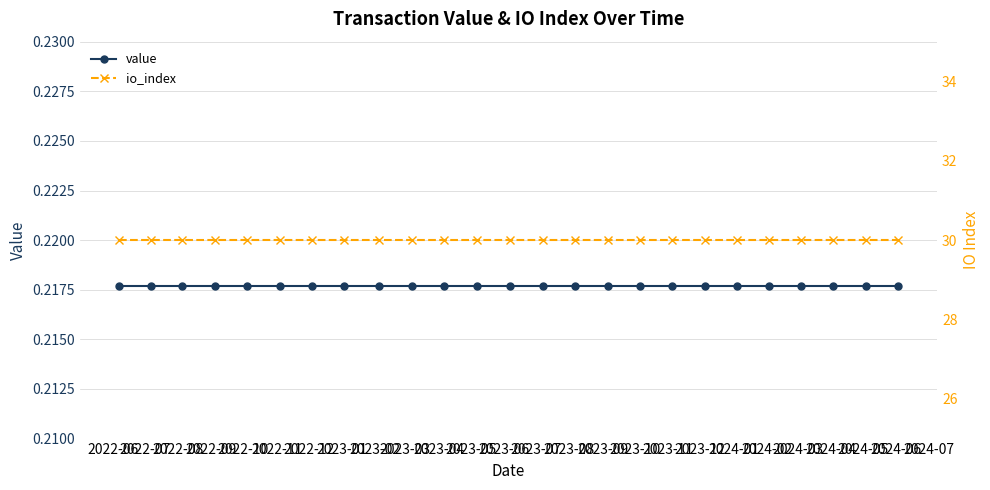

Does the chart have visible grid lines?

Yes